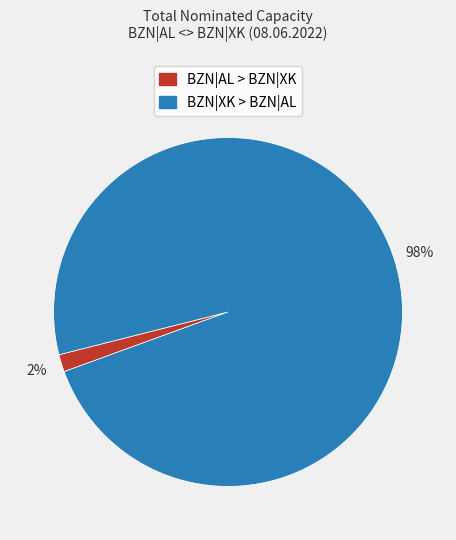

What percentage is the BZN|AL > BZN|XK slice, to the nearest percent?

2%